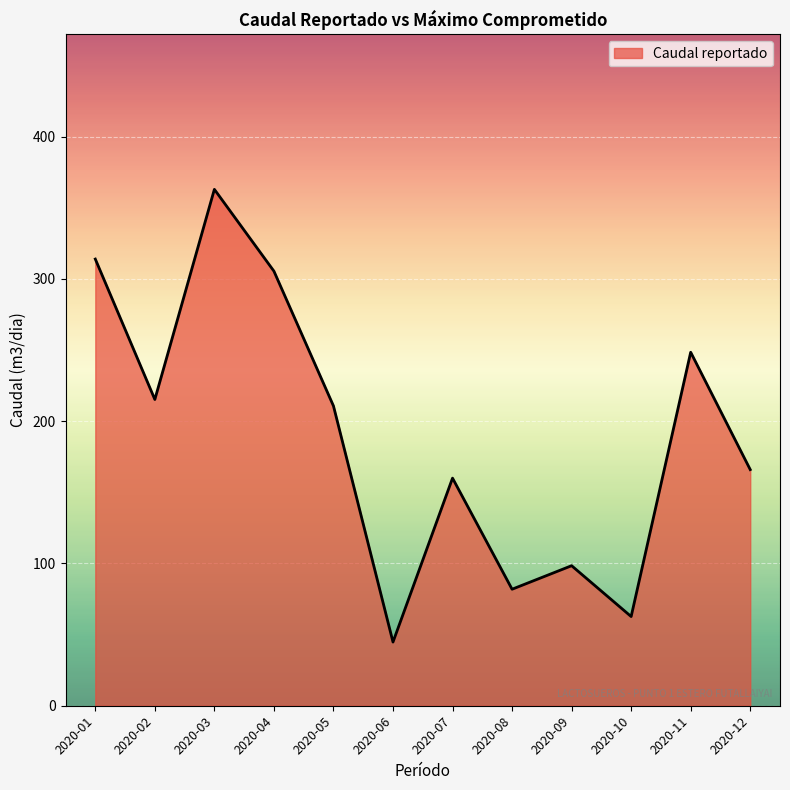

Is it true that the value at 2020-07 is 41.8?

False